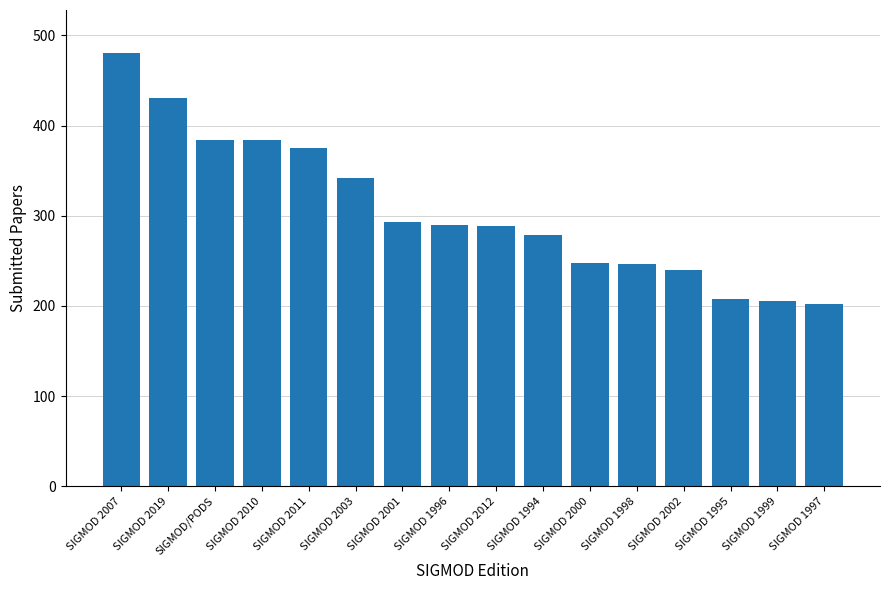

What is the difference between the values at SIGMOD 2002 and SIGMOD 1994?

39